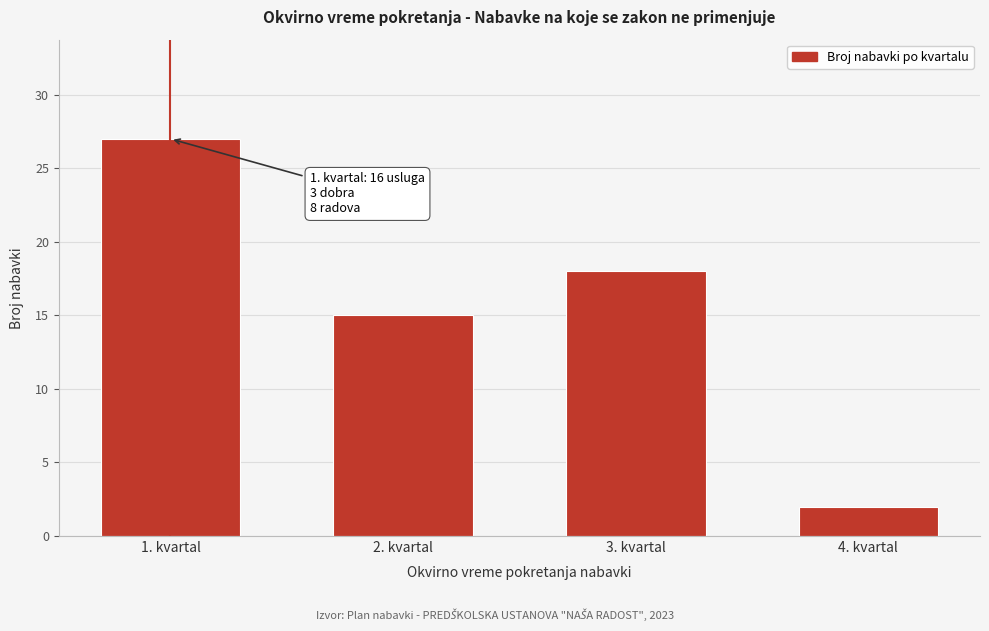

Reading right to left, transcribe all the data shown in this chart.

2	18	15	27